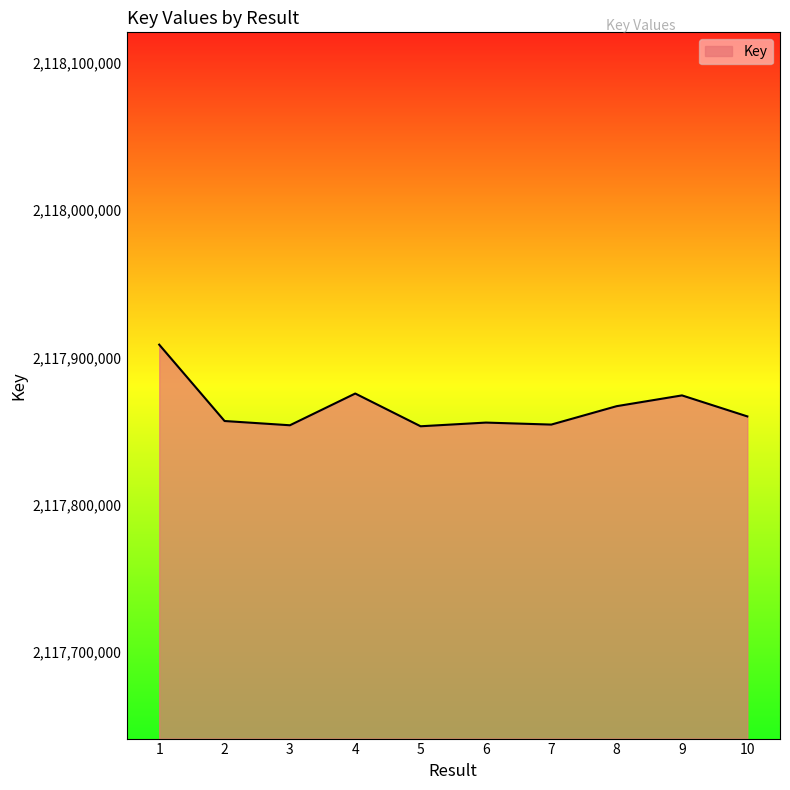

What is the minimum value shown in the chart?

2117853240